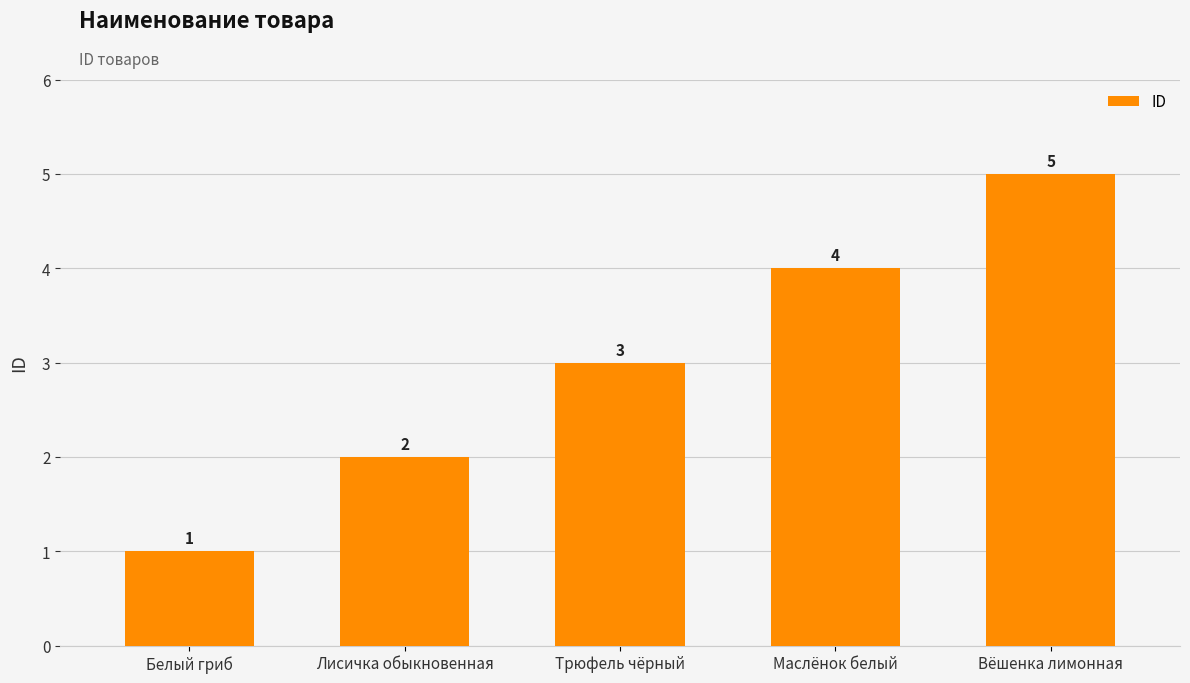

How many values are between 2 and 4?

3